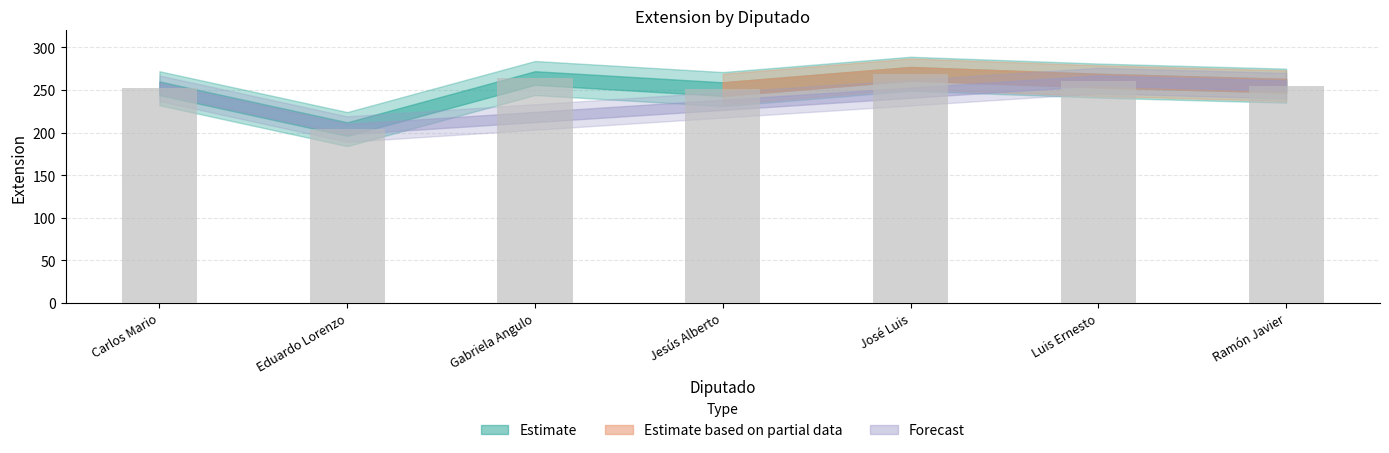

The value at José Luis is 269. True or false?

True